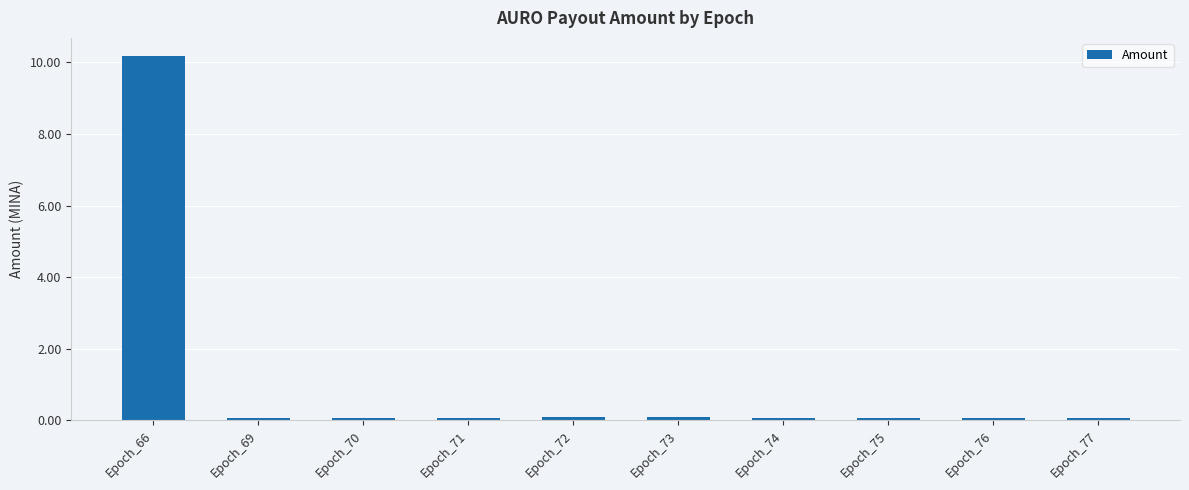

Count the number of categories in the chart.

10